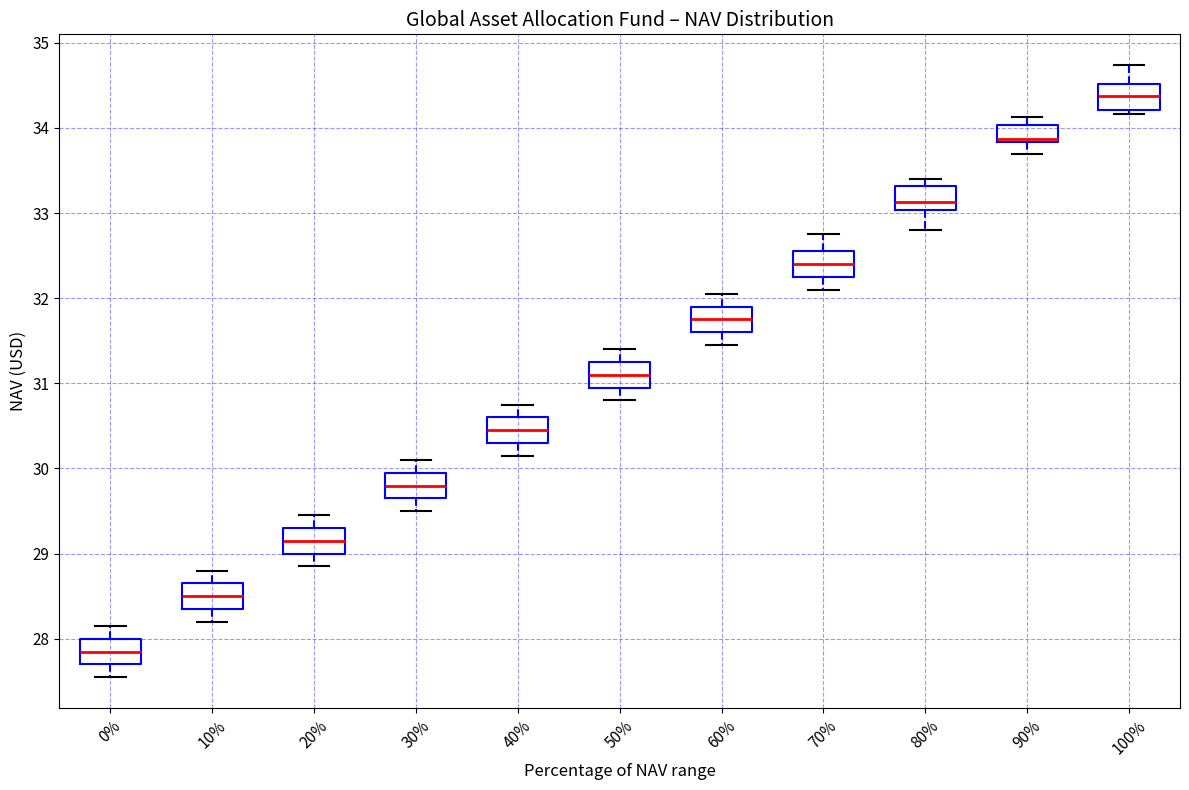

Where is the upper edge of the box at x = 50% on the y-axis? The values are not printed on the chart, so give them approximately, as read against the axis.

31.3